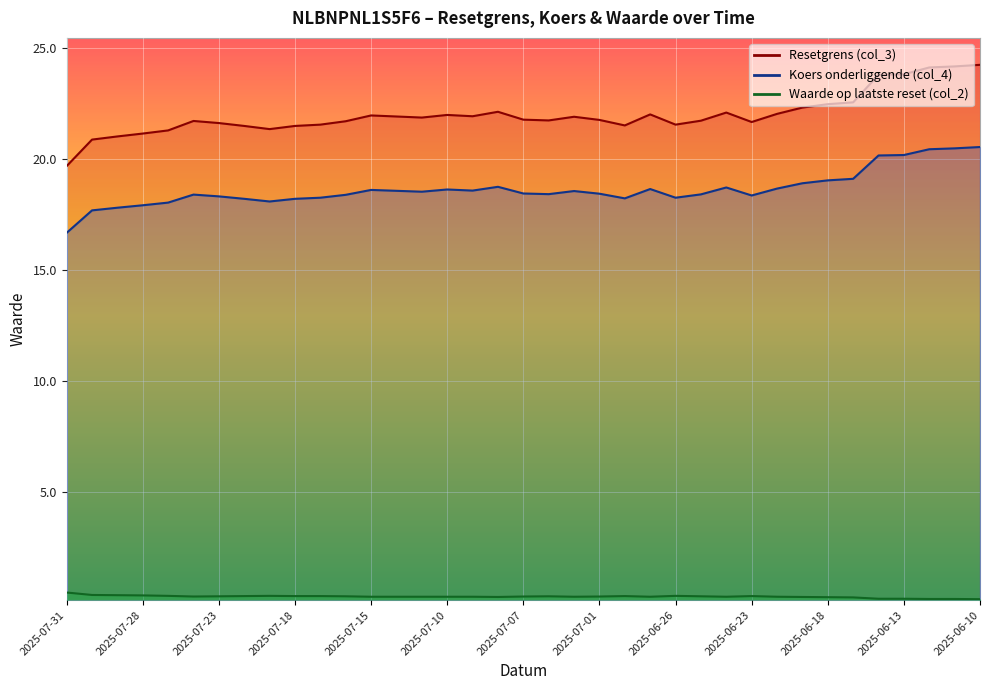

Which series has the largest total across all categories?

Resetgrens (col_3)